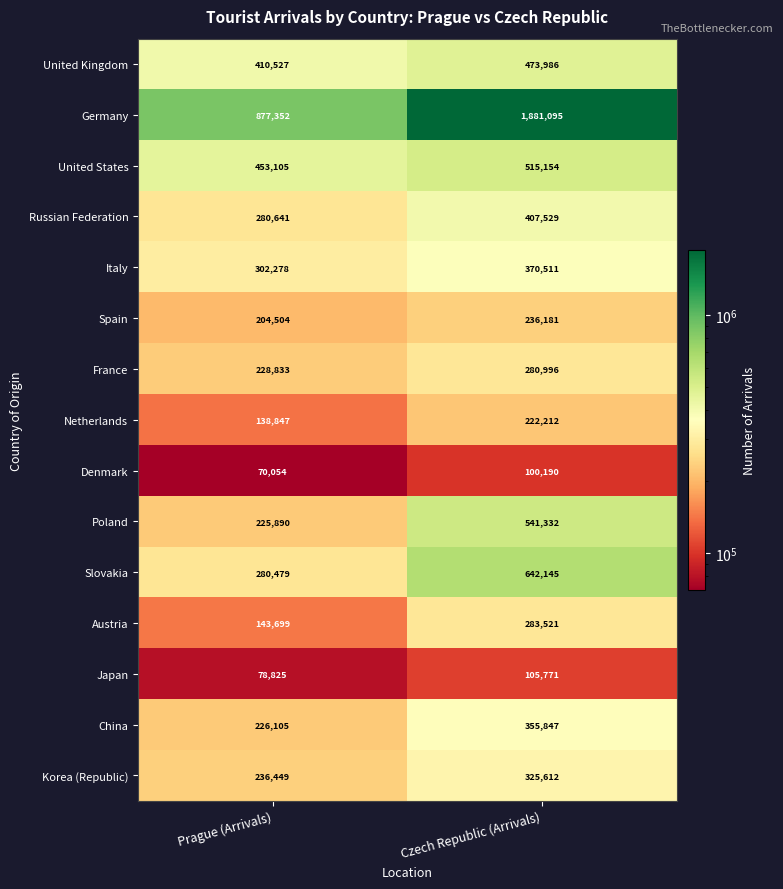

Which series has the largest total across all categories?

Germany